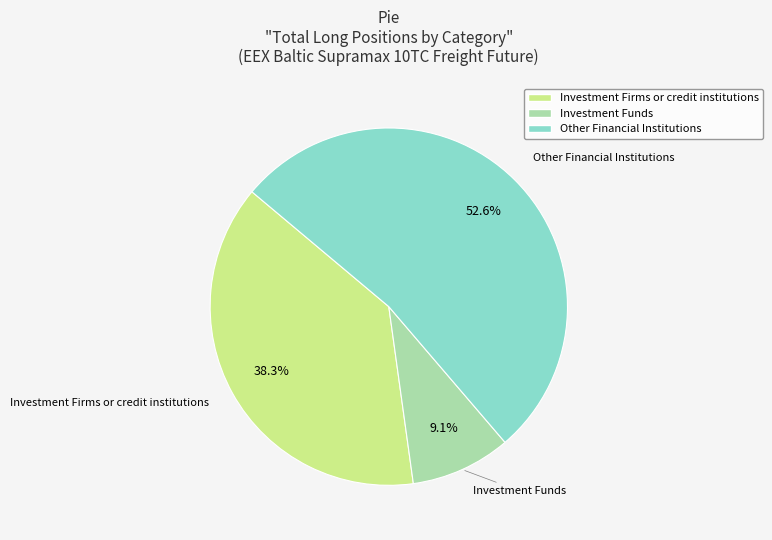

Does any single category account for the majority?

Yes